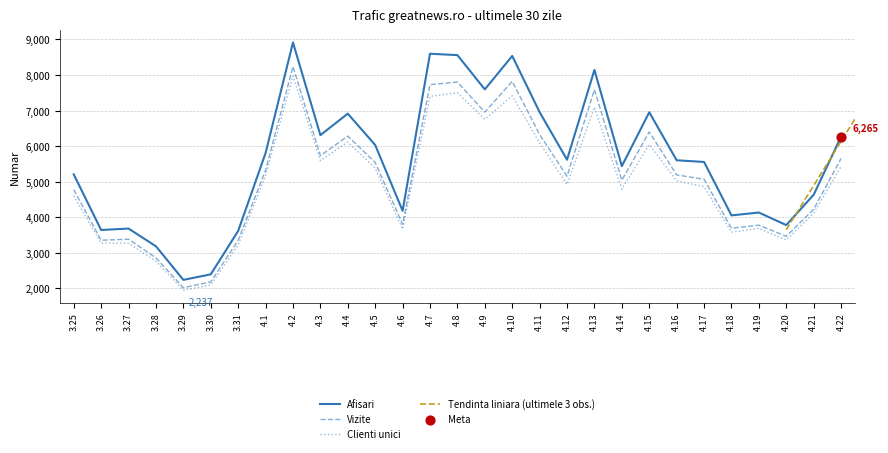

Which series has the widest spread of Y values?

Afisari